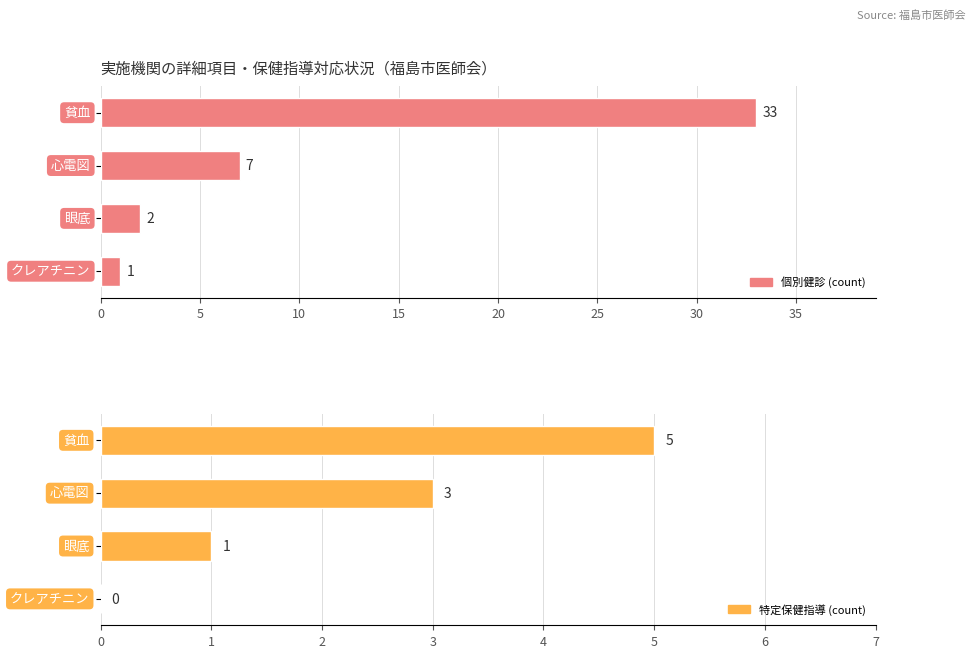

How many bars are there in each group?

2